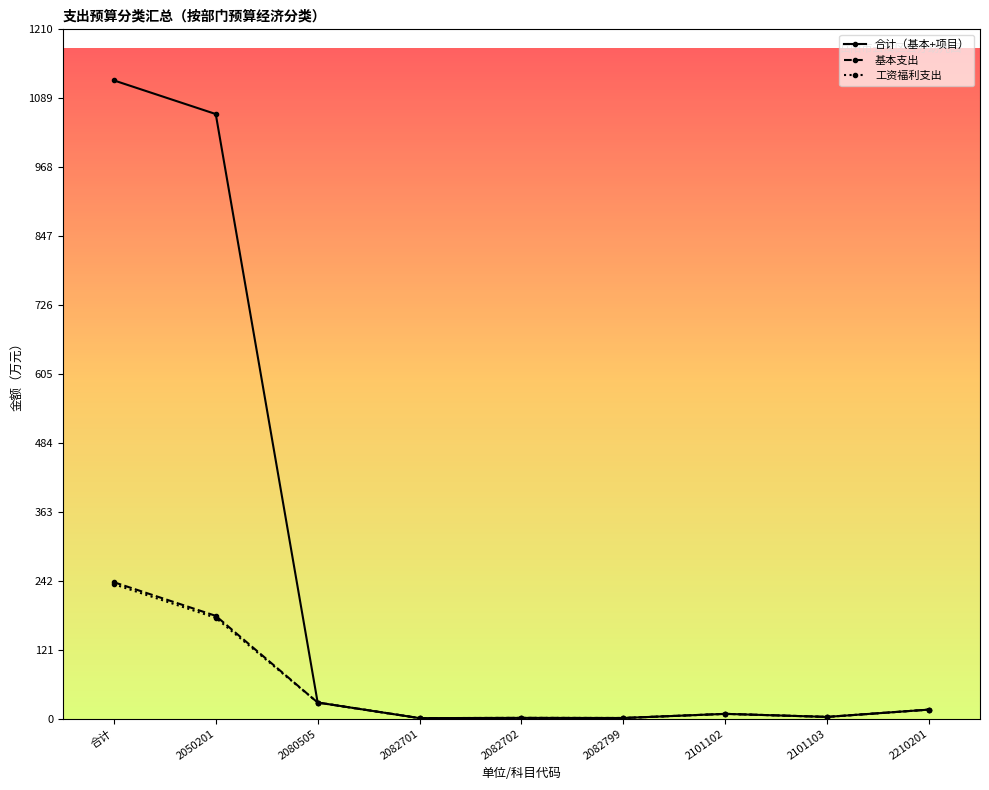

Is it true that 基本支出 equals 1.3 at 2082702?

True